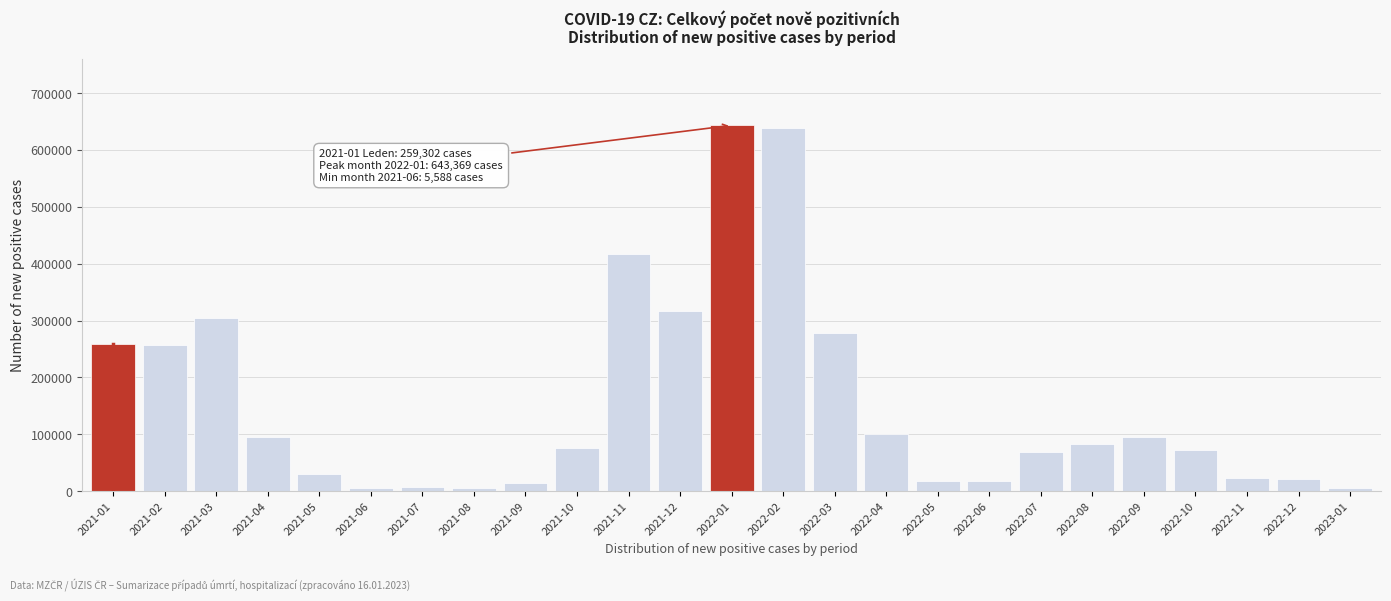

What is the change in value from 2022-01 to 2022-04?

-543709